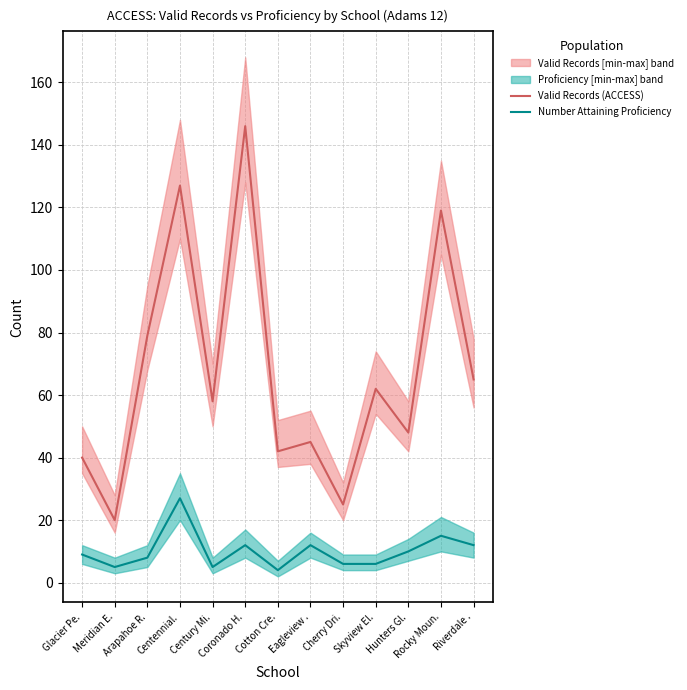

What is the difference between the maximum and second lowest values in the Valid Records (ACCESS) series?

121